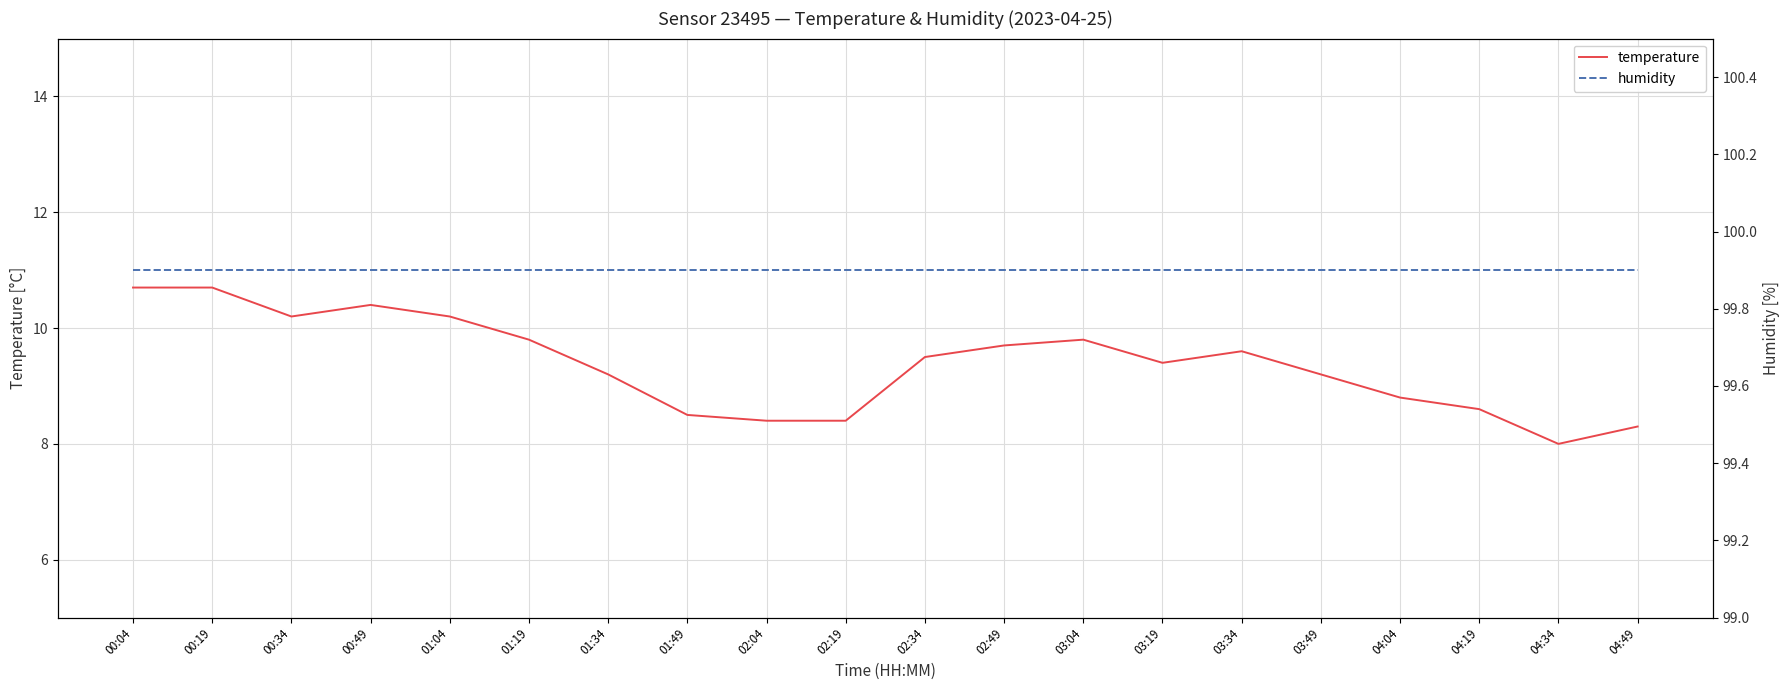

List the series in order of their overall mean, highest first.

humidity, temperature